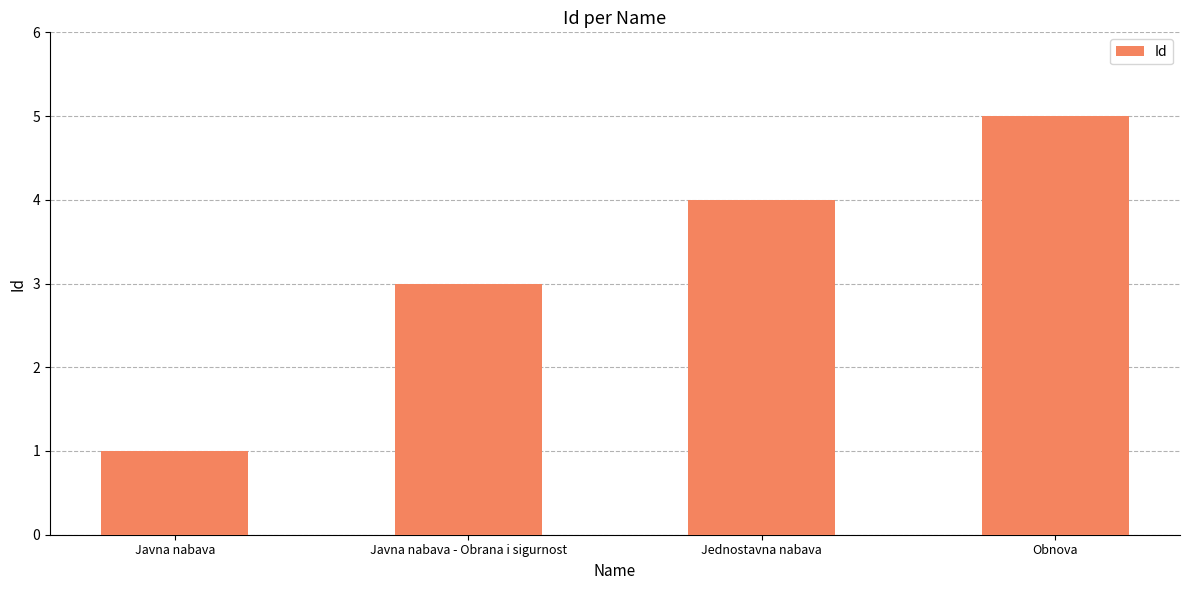

Reading left to right, extract all data points from this chart.

Javna nabava=1	Javna nabava - Obrana i sigurnost=3	Jednostavna nabava=4	Obnova=5